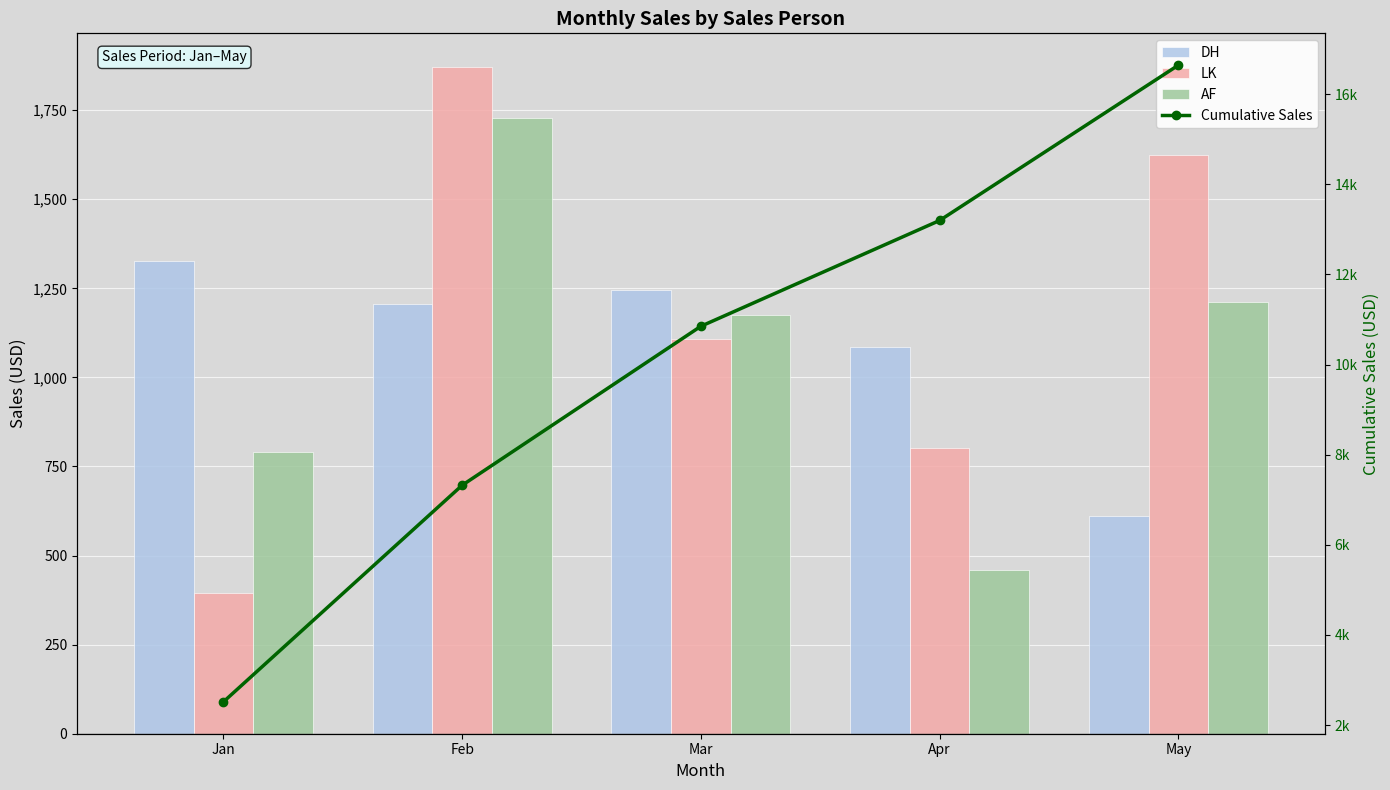

Reading left to right, list all the values displayed in this chart.

DH: 1328	1207	1244	1086	610
LK: 395	1872	1109	802	1624
AF: 790	1728	1176	459	1213
Cumulative Sales: 2513	7320	10849	13196	16643